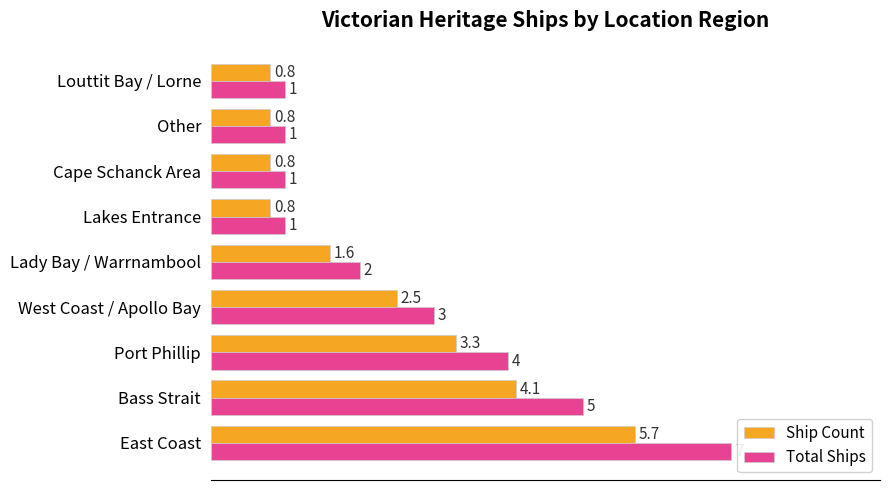

Which series has the widest spread of values?

Total Ships